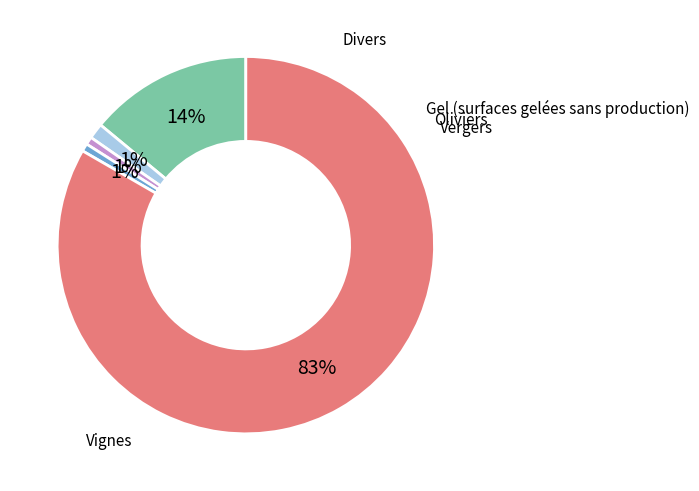

To the nearest percent, what is the average slice percentage?

20%